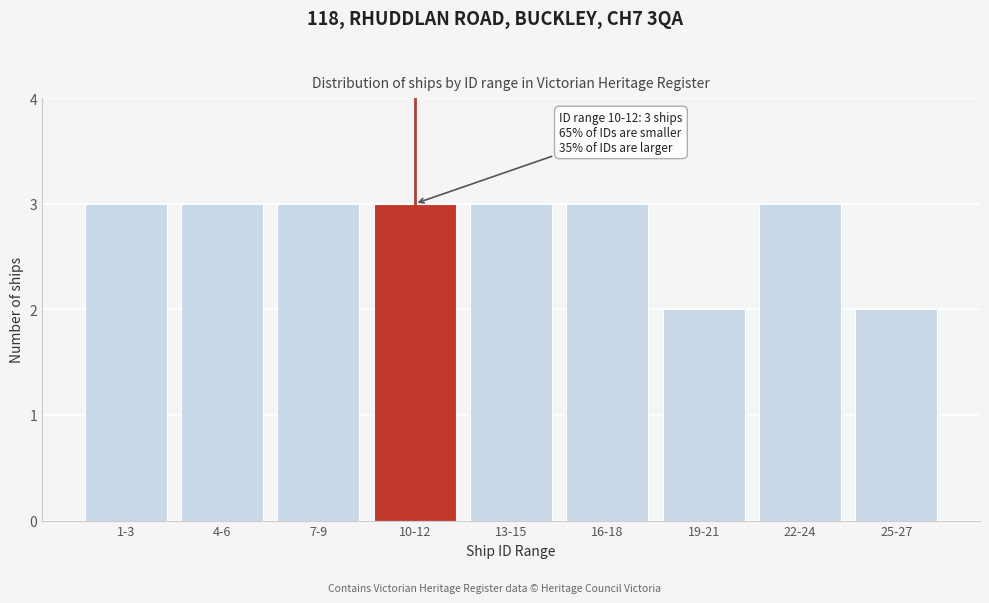

Reading right to left, extract all data points from this chart.

2	3	2	3	3	3	3	3	3